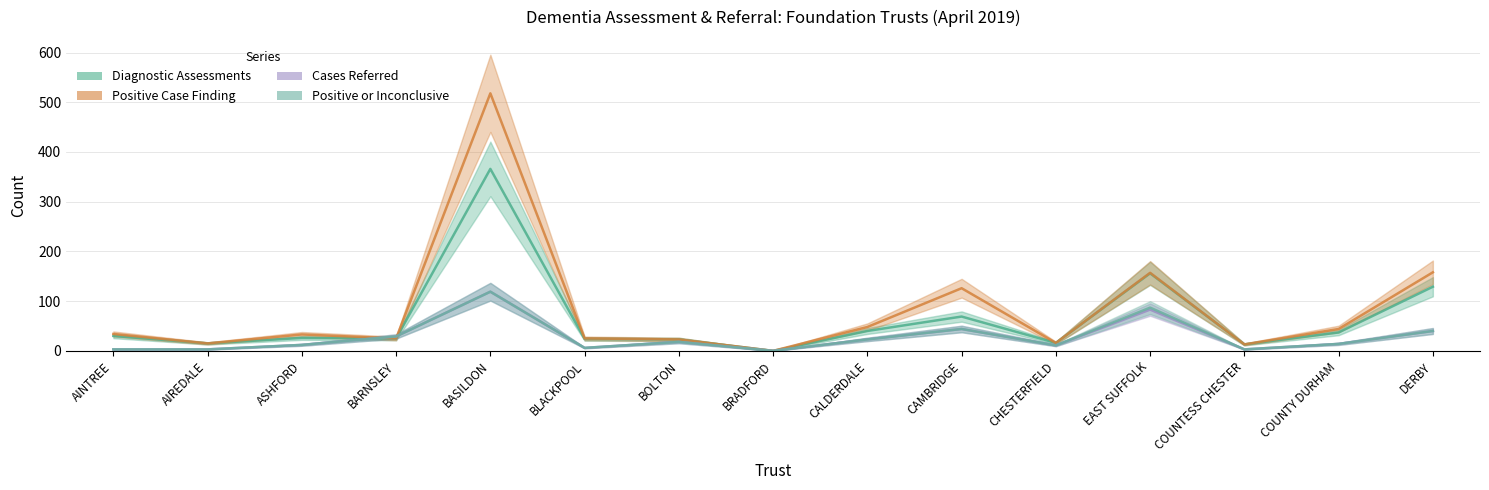

Between CHESTERFIELD and AIREDALE, which is larger?

CHESTERFIELD